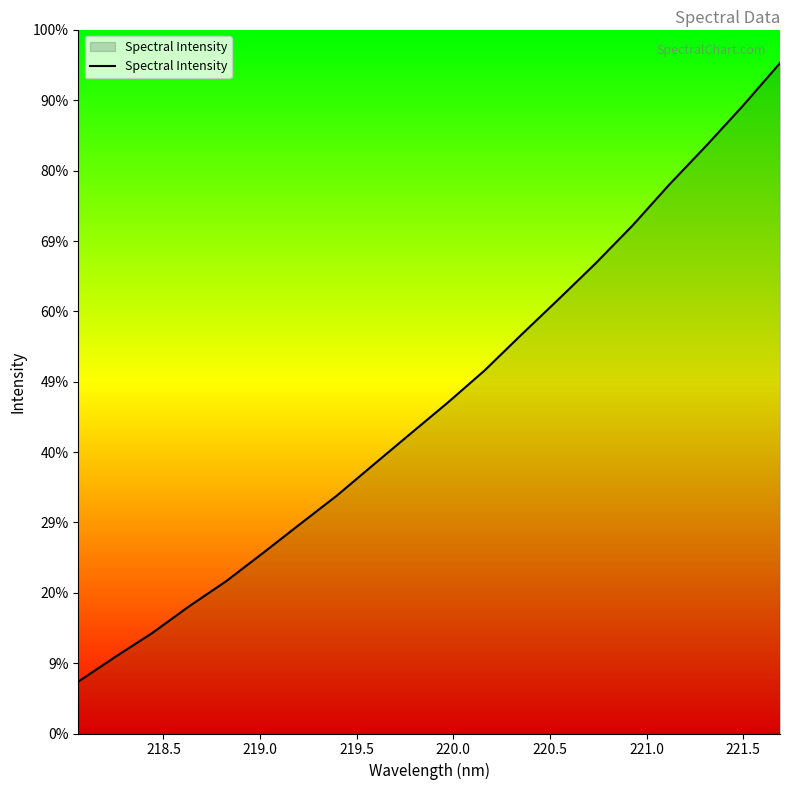

Does the chart have visible grid lines?

No